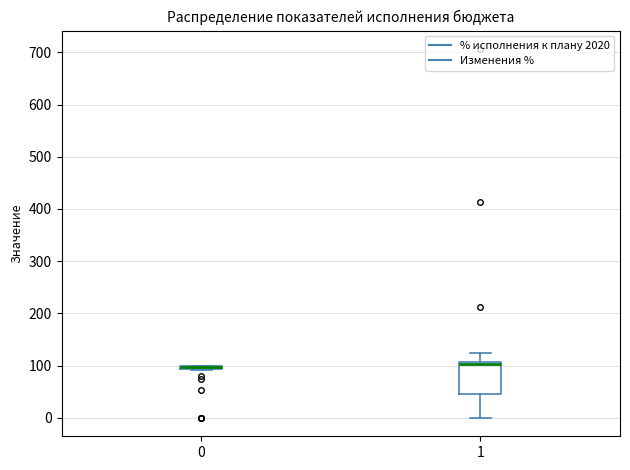

Where is the upper edge of the box at x = 0 on the y-axis? The values are not printed on the chart, so give them approximately, as read against the axis.

100